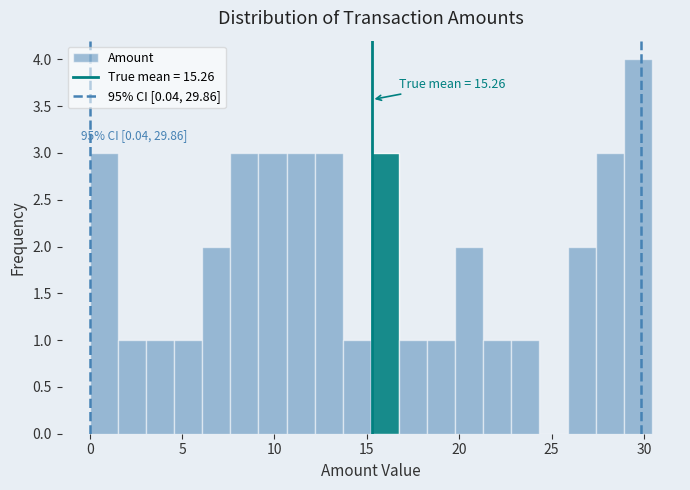

Read against the x-axis, roughly where is the centre of the tallest bar?

29.5